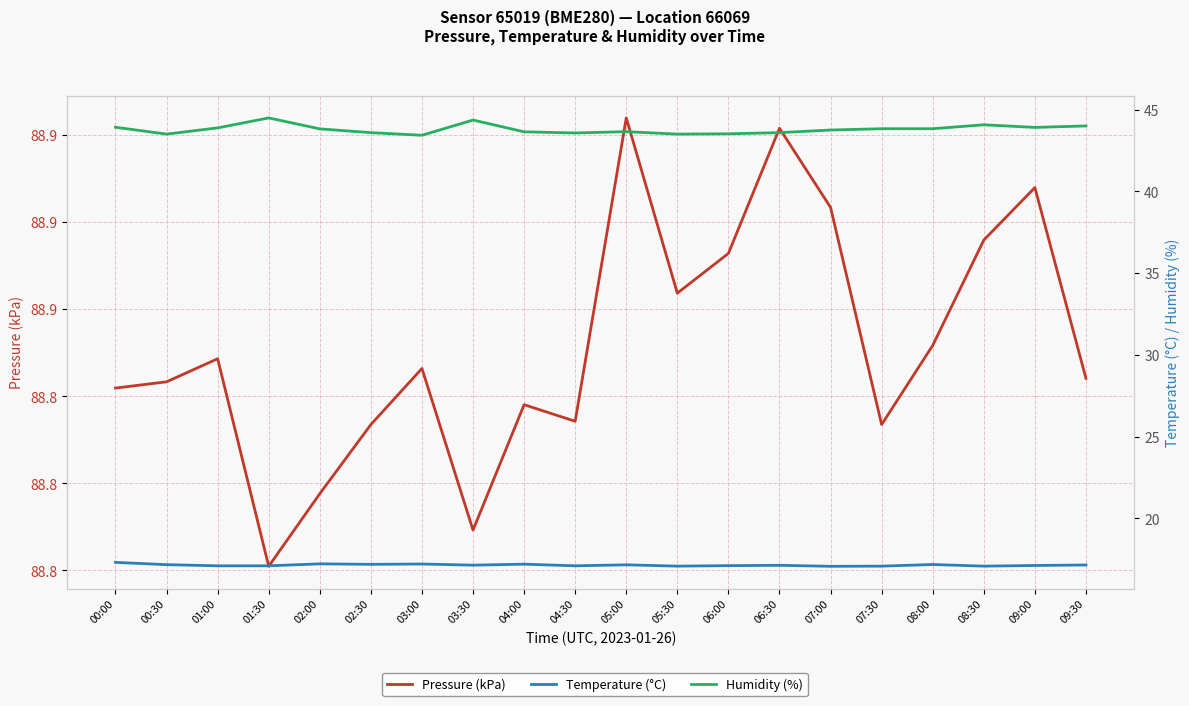

True or false: Pressure (kPa) has a value of 88.8 at 02:30.

True